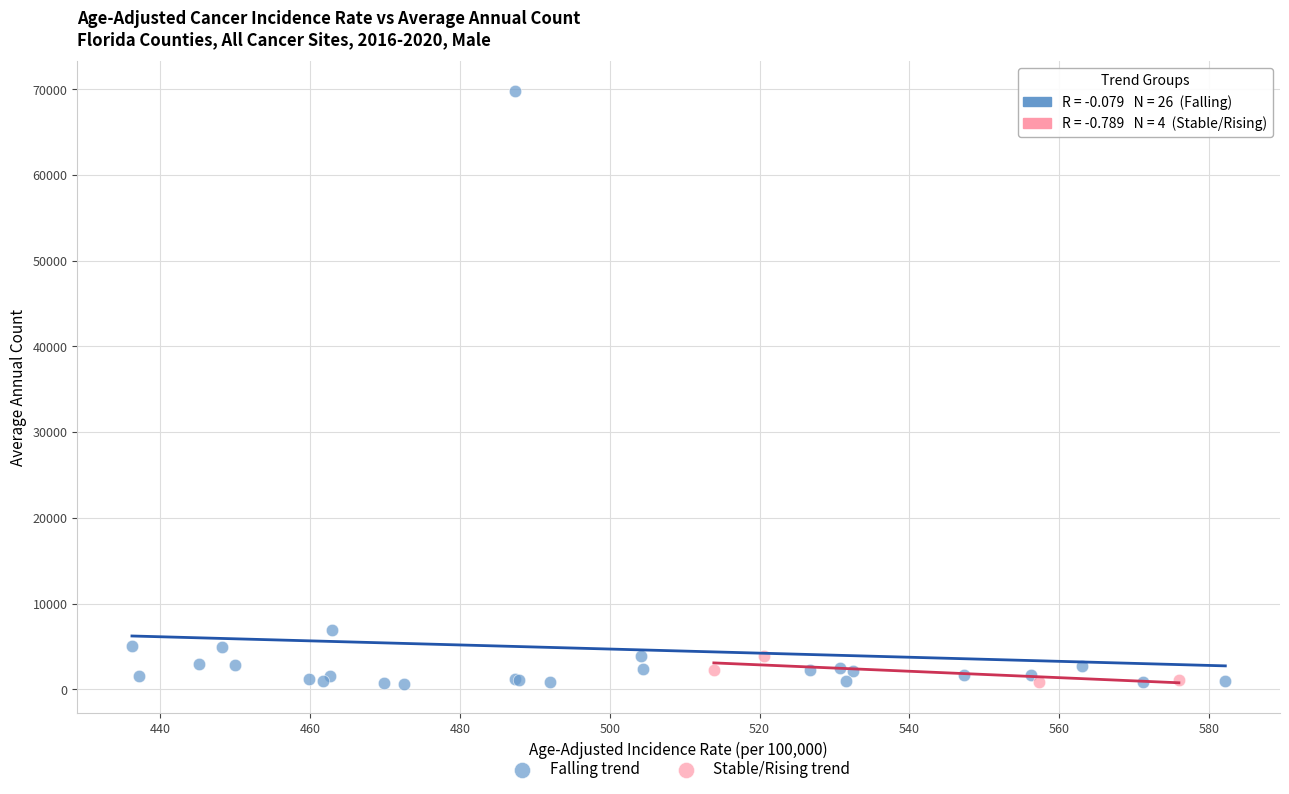

Which series has the largest Y range (max minus min)?

Falling trend